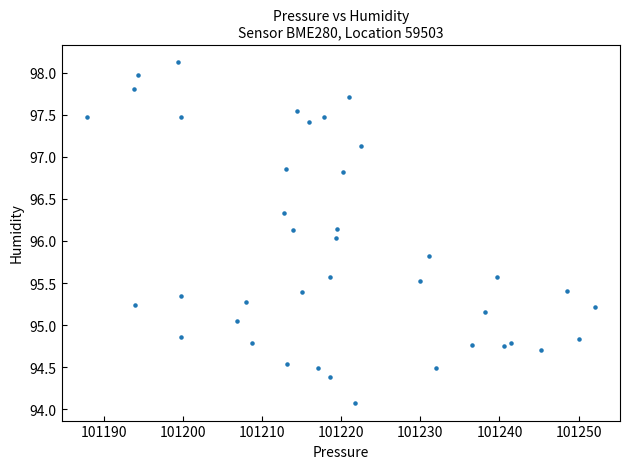

What is the range of X values (max minus min)?

64.2